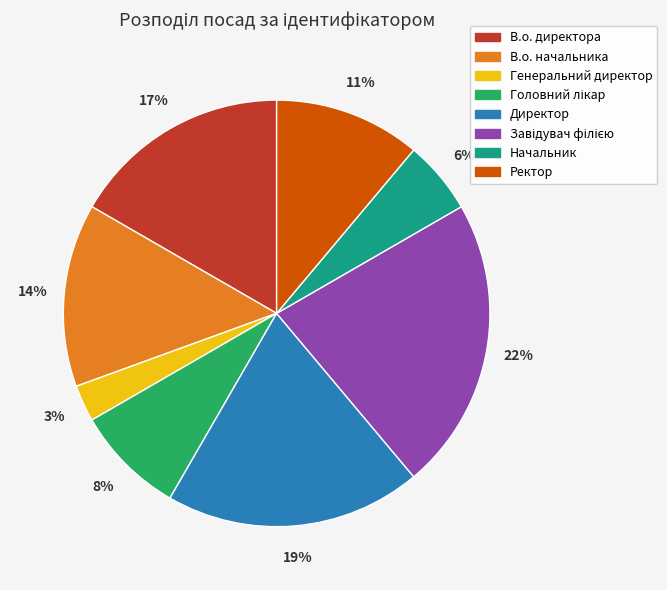

The В.о. начальника slice represents 24% of the pie. True or false?

False